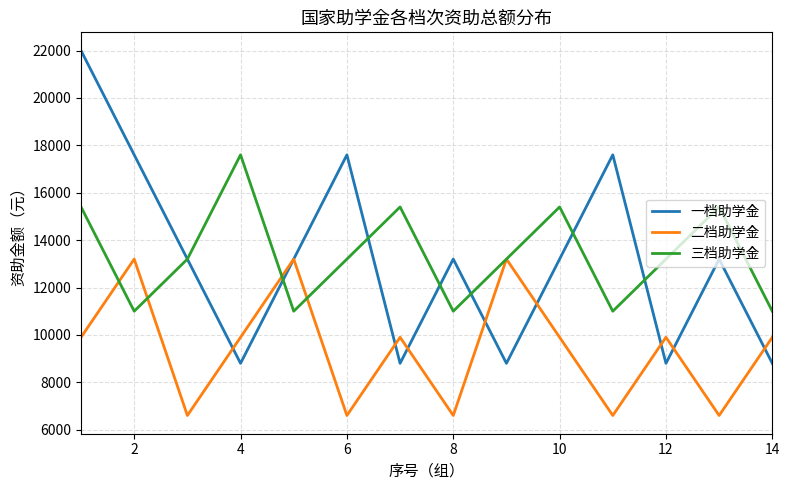

What is the difference between the maximum and minimum values in the 三档助学金 series?

6600